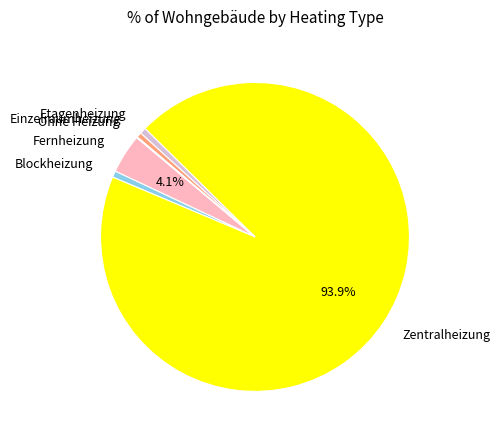

Is Fernheizung the majority of the pie?

No